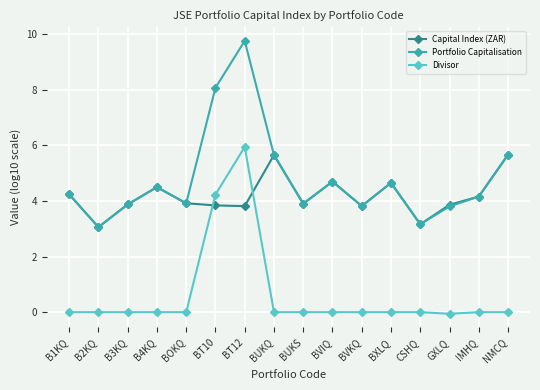

True or false: Capital Index (ZAR) and Divisor intersect in this chart.

True